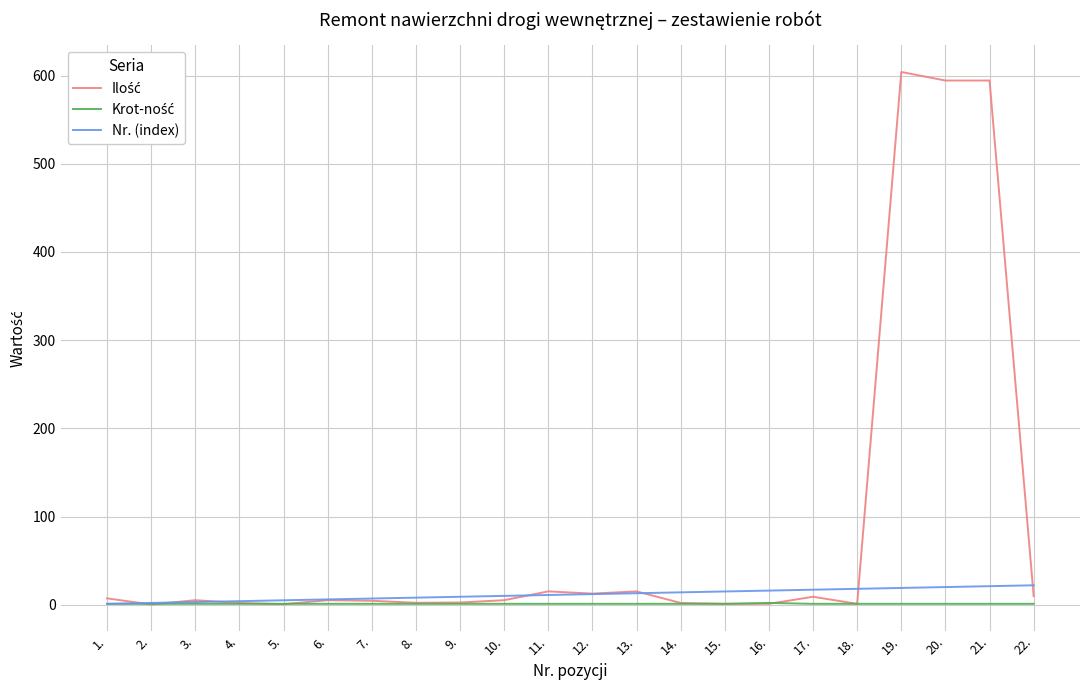

Reading right to left, list all the values displayed in this chart.

Ilość: 9.7	594.3	594.3	604.0	1.0	9.0	1.0	1.0	2.0	15.1	12.6	15.1	5.1	2.5	2.1	4.5	5.1	0.6	2.0	5.1	0.2	7.2
Krot-ność: 1.0	1.0	1.0	1.0	1.0	1.0	2.0	1.0	1.0	1.0	1.0	1.0	1.0	1.0	1.0	1.0	1.0	1.0	1.0	1.0	1.0	1.0
Nr. (index): 22.0	21.0	20.0	19.0	18.0	17.0	16.0	15.0	14.0	13.0	12.0	11.0	10.0	9.0	8.0	7.0	6.0	5.0	4.0	3.0	2.0	1.0